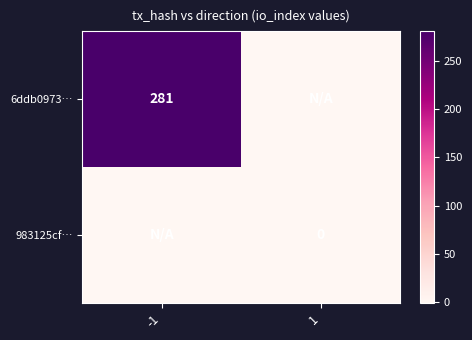

What is the greatest value displayed?

281